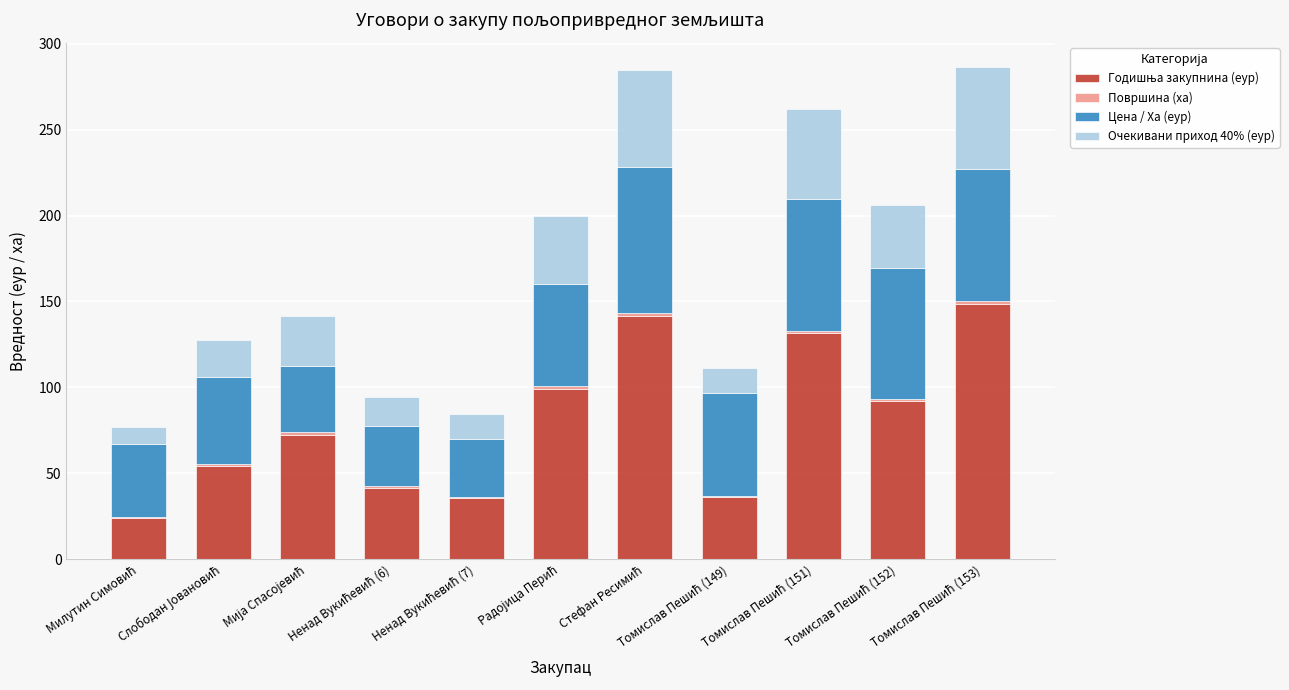

How many series are shown in this chart?

4